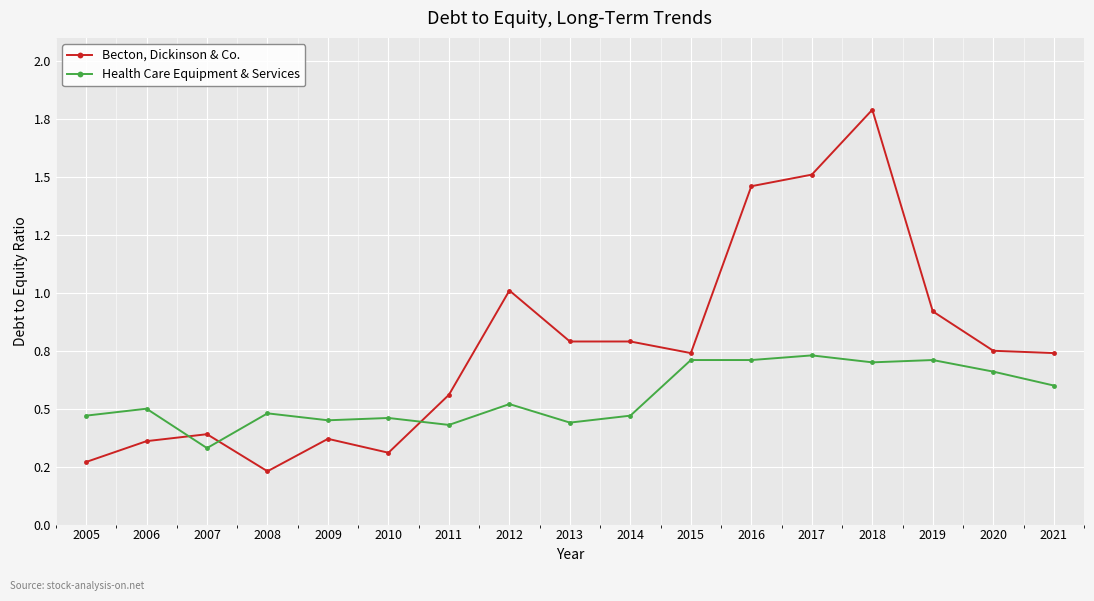

What is the value of the Health Care Equipment & Services point at the 13th from the left?

0.7